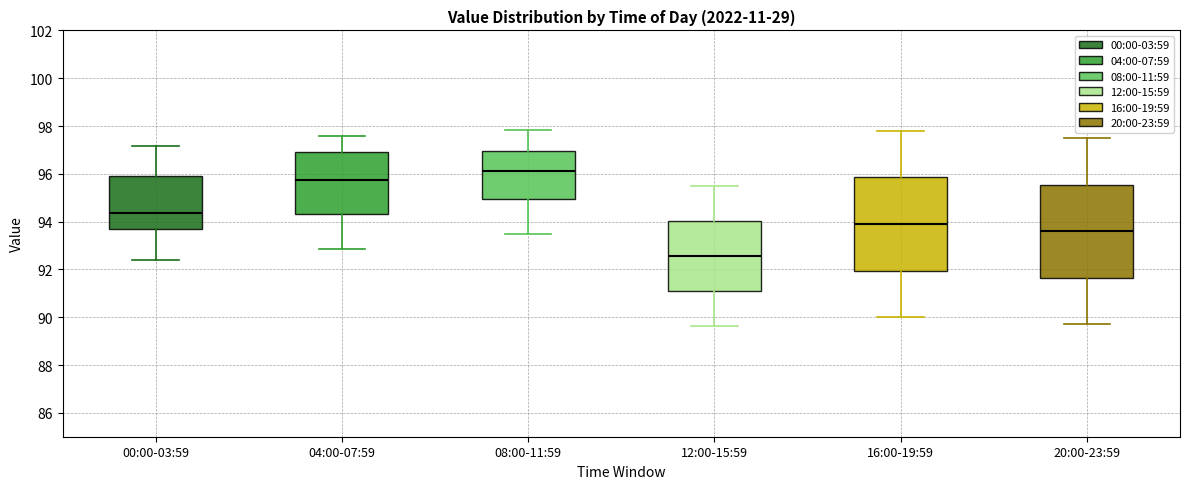

Which box has the lowest median line?

12:00-15:59